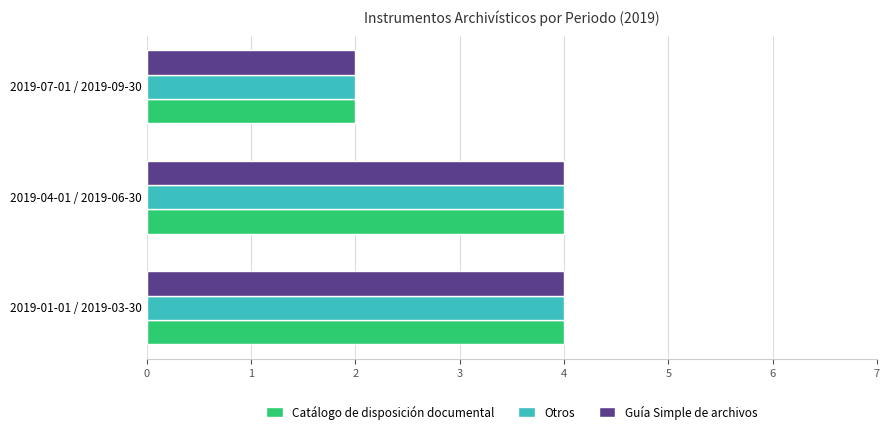

Is it true that Otros equals 2 at 2019-07-01 / 2019-09-30?

True